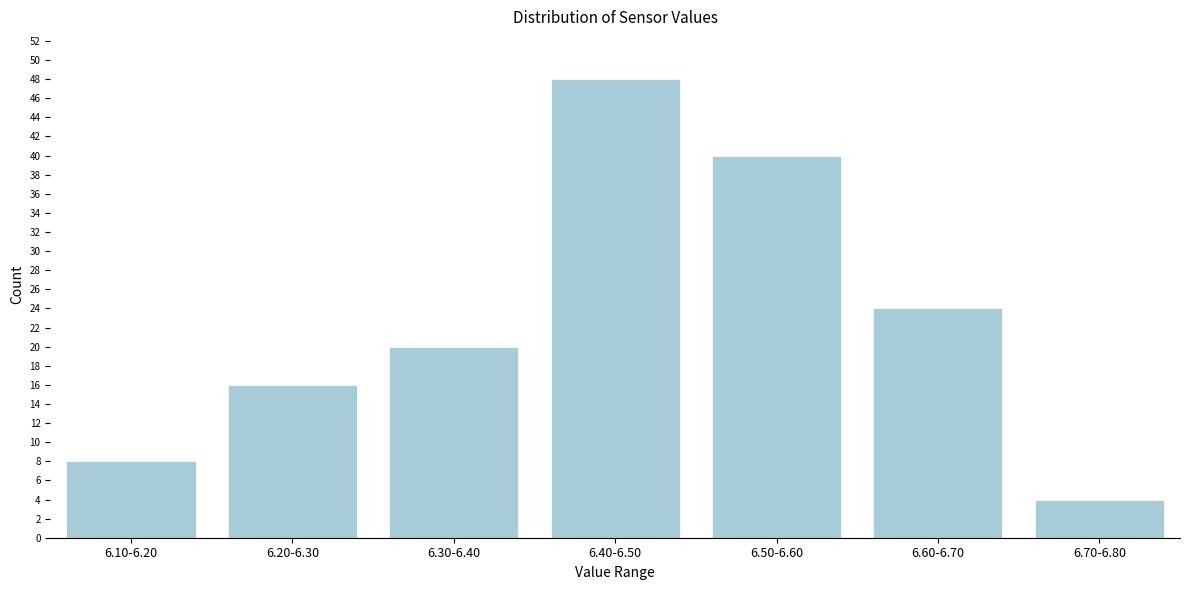

Reading left to right, list all the values displayed in this chart.

6.10-6.20=8	6.20-6.30=16	6.30-6.40=20	6.40-6.50=48	6.50-6.60=40	6.60-6.70=24	6.70-6.80=4